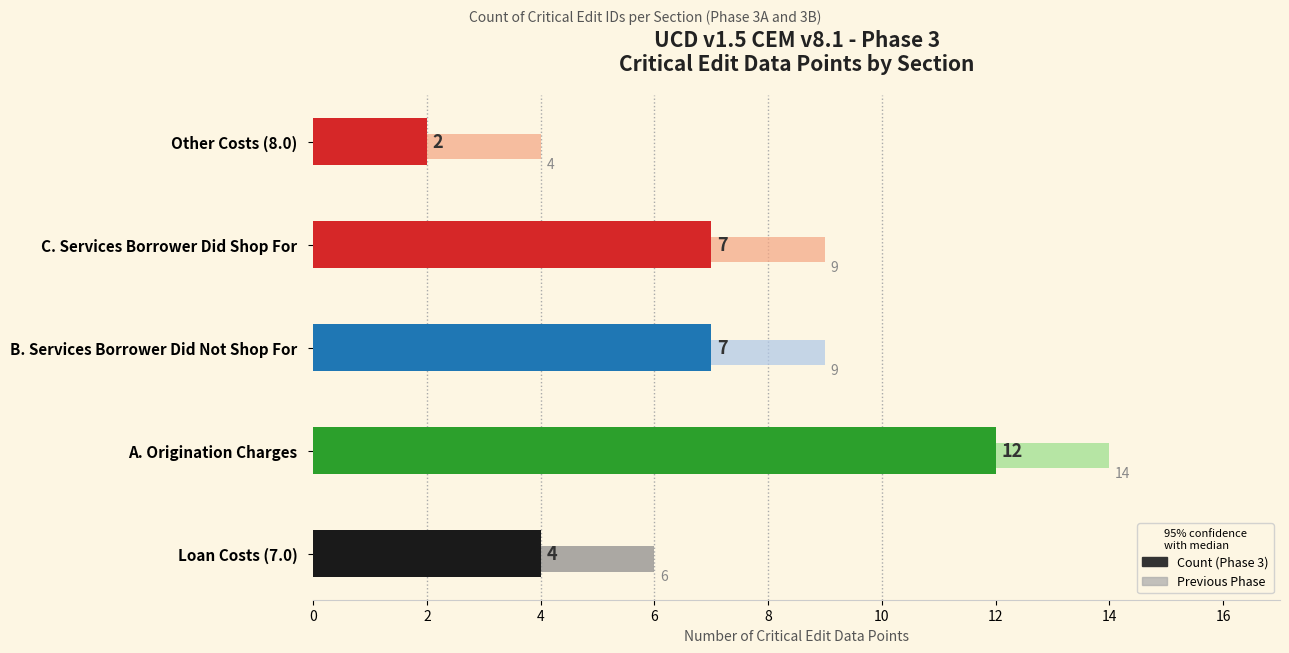

Which category has the lowest value across all series?

Other Costs (8.0)